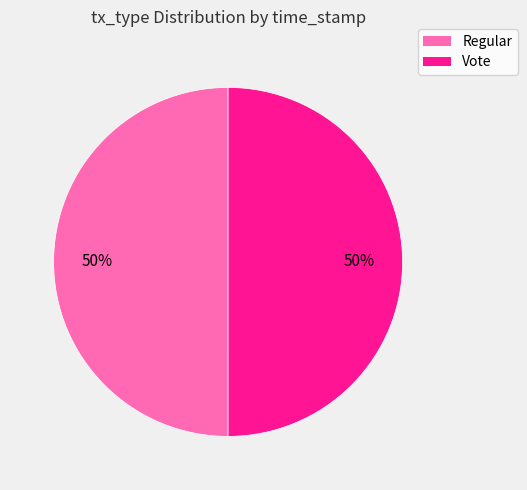

Is the sum of Regular and Vote greater than half?

Yes